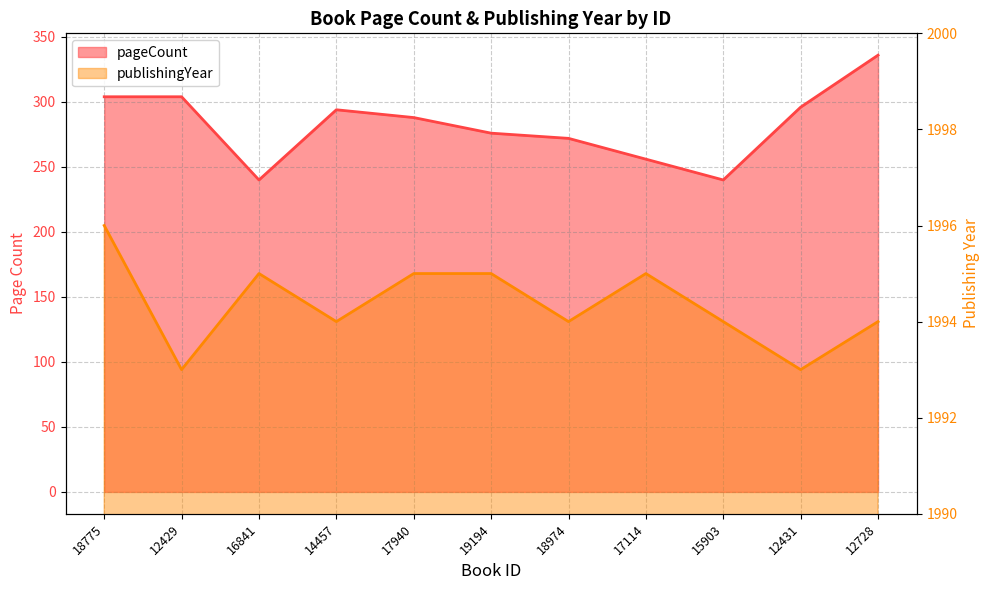

What is the sum of the pageCount values at 17940 and 12431?

584